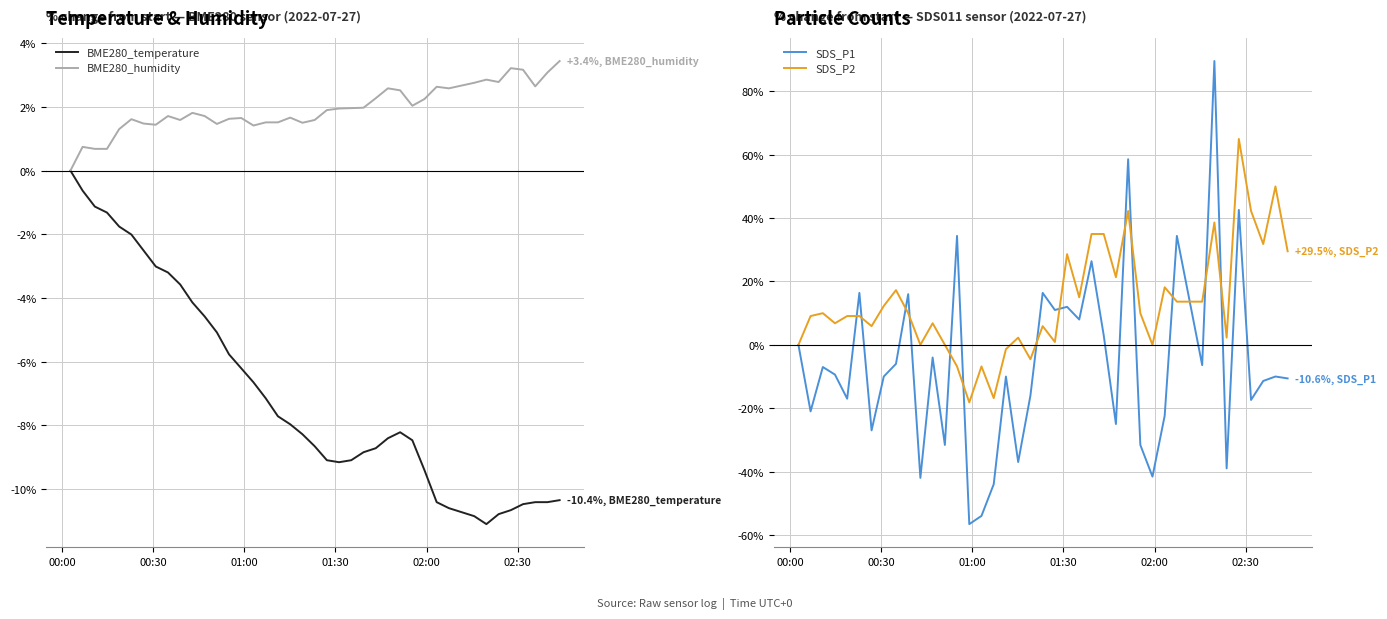

How many interior local peaks does the SDS_P1 series have?

14